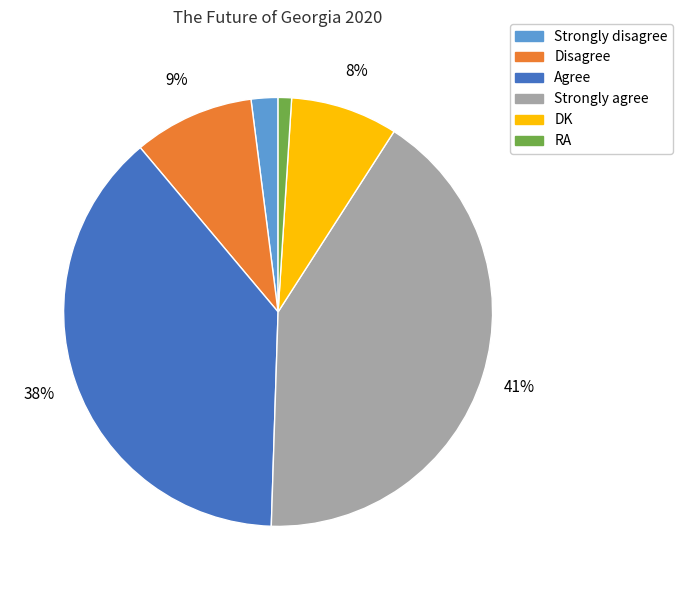

What is the ratio of the value at DK to the value at Agree?

0.2